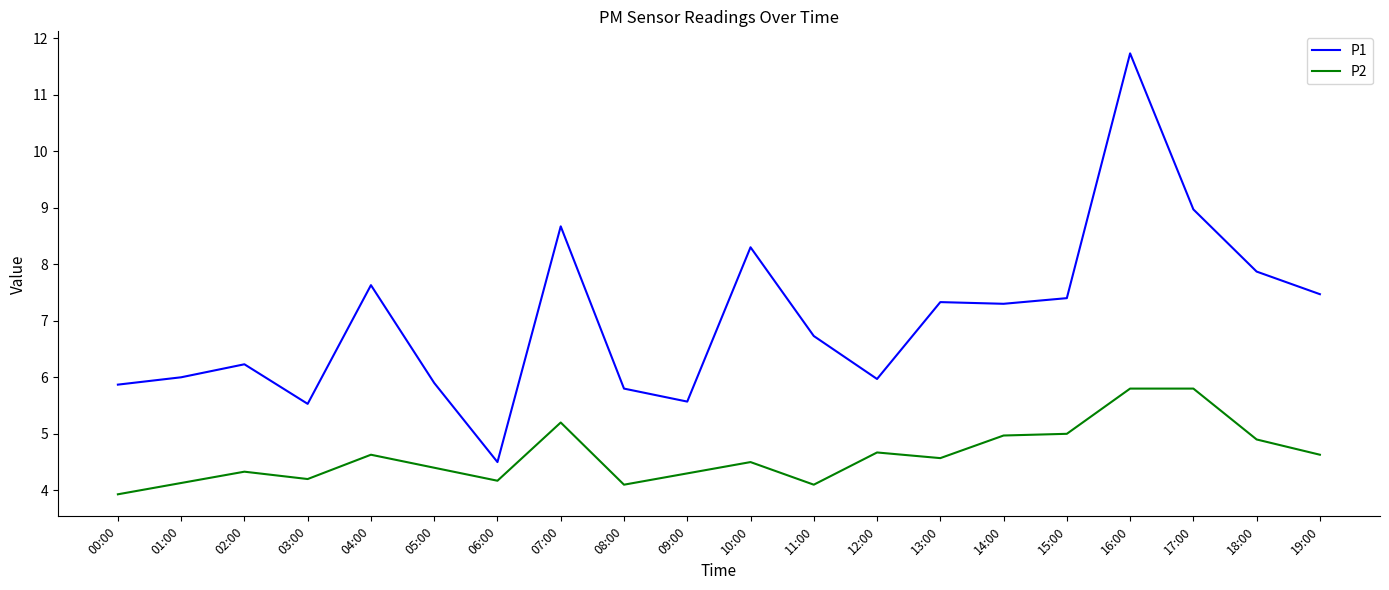

Is the value of P2 at 13:00 greater than the value of P1 at 18:00?

No